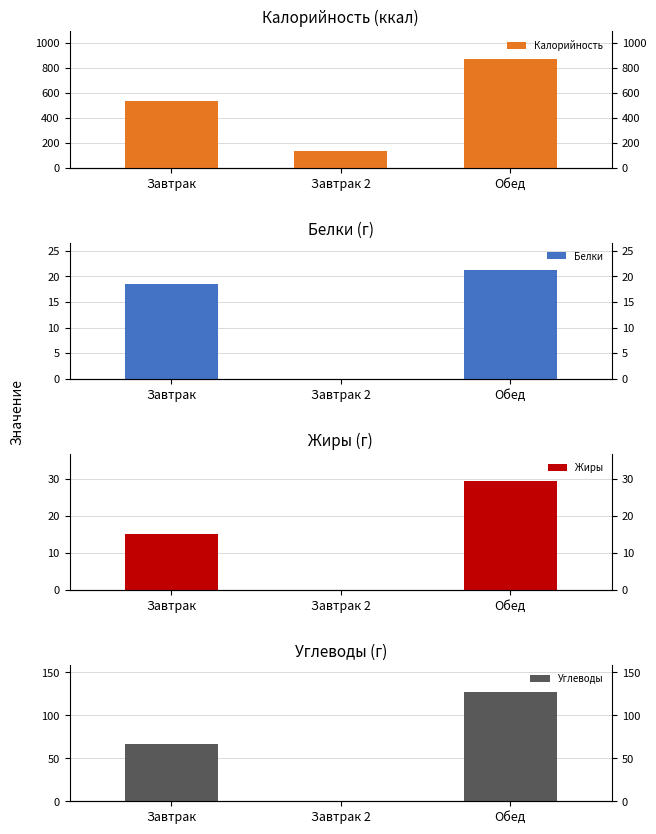

Which series has the largest total across all categories?

Калорийность